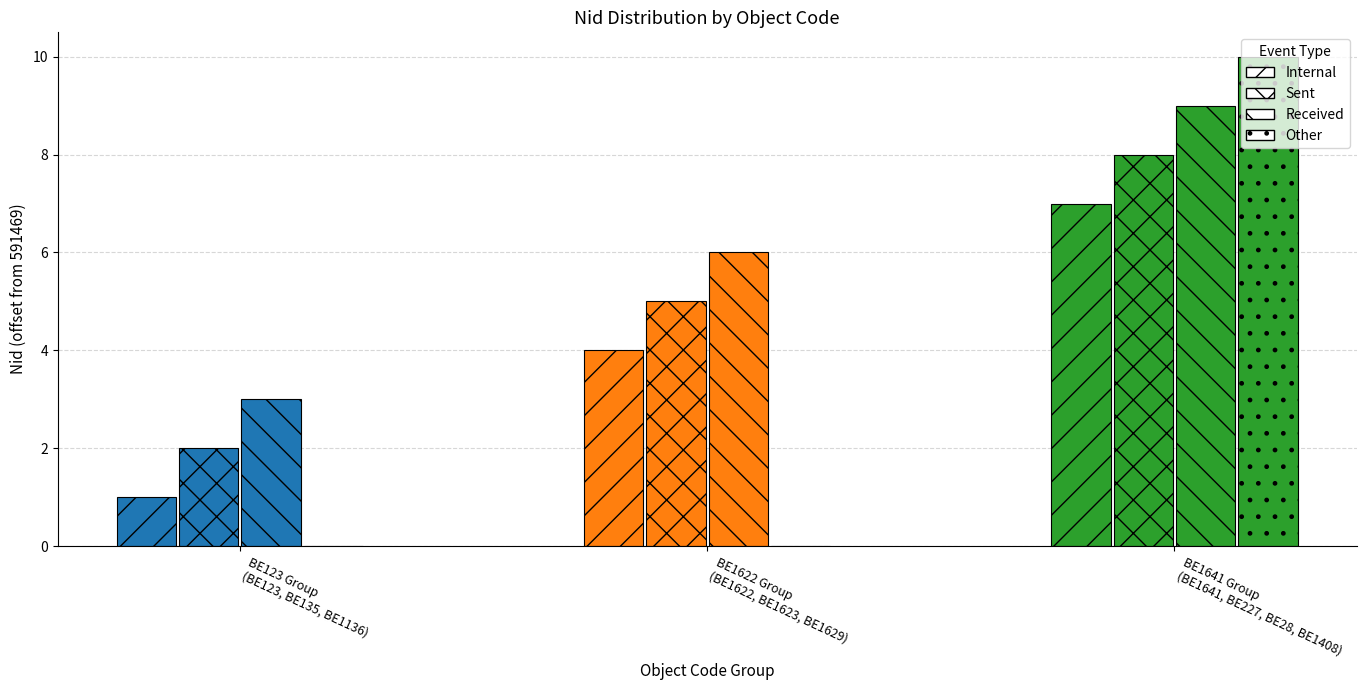

Rank the series by their average value, from lowest to highest.

Other, Internal, Sent, Received